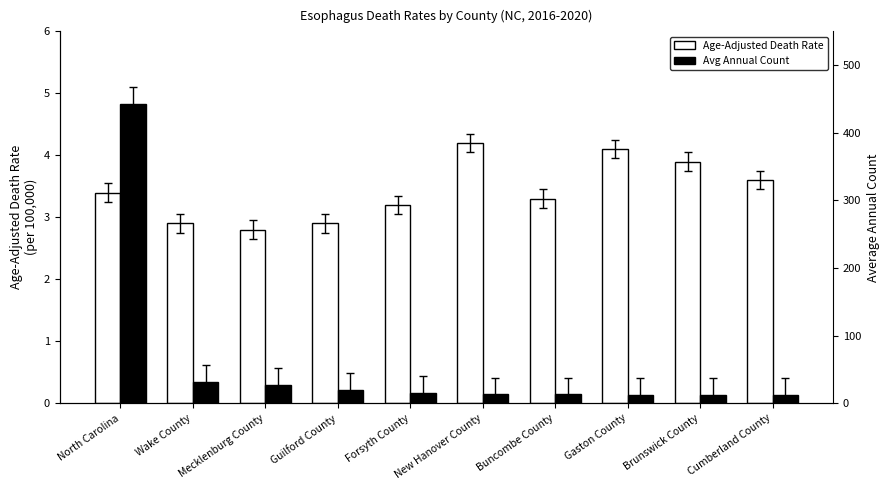

Which has a higher value, Brunswick County or Mecklenburg County?

Brunswick County